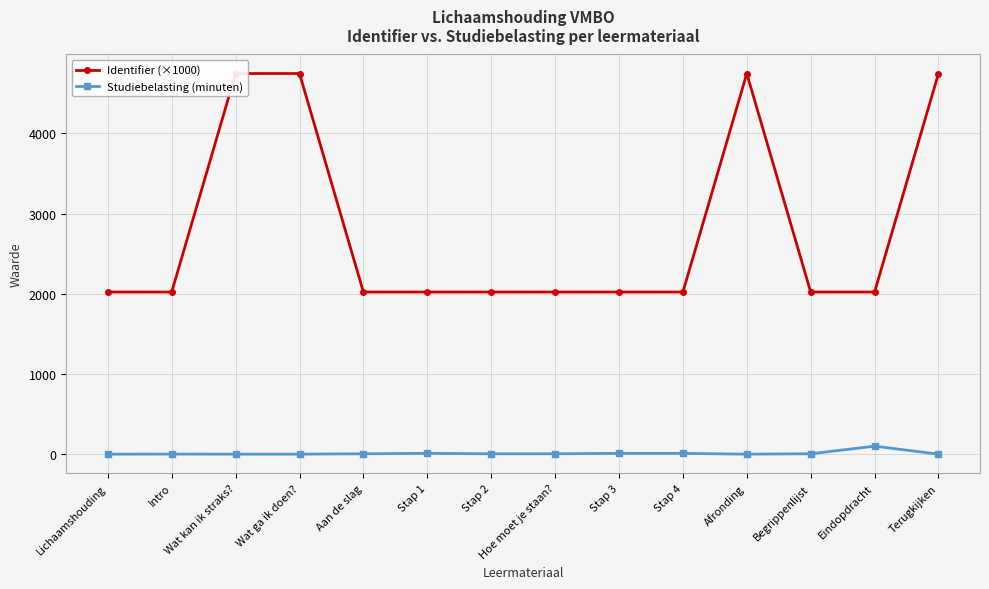

What value does the Identifier (×1000) series have at Lichaamshouding?

2022.6